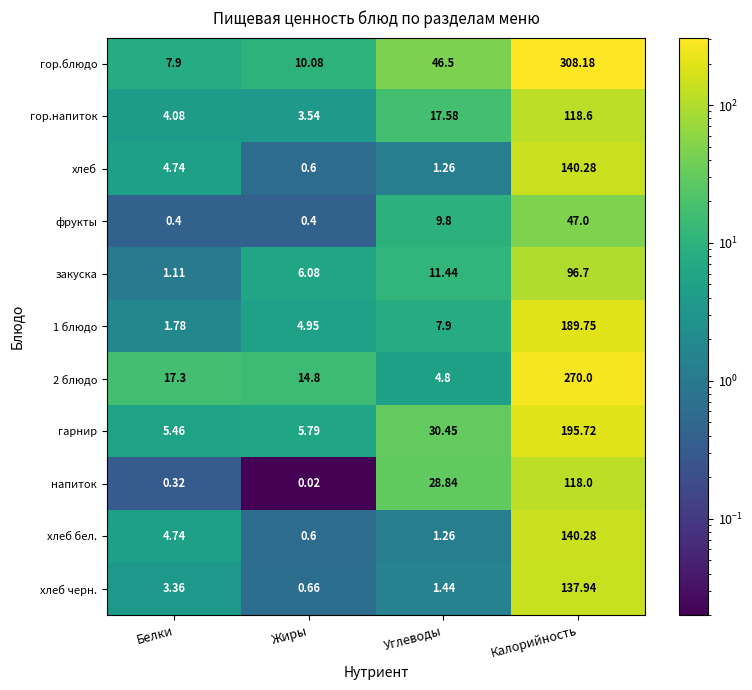

List the labels in order of гор.напиток value, largest first.

Калорийность, Углеводы, Белки, Жиры